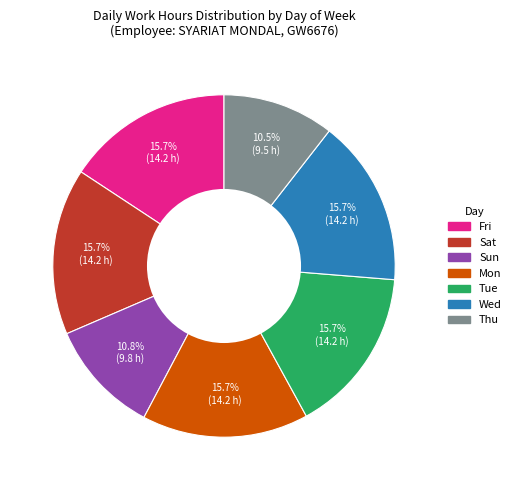

Is Sun the majority of the pie?

No